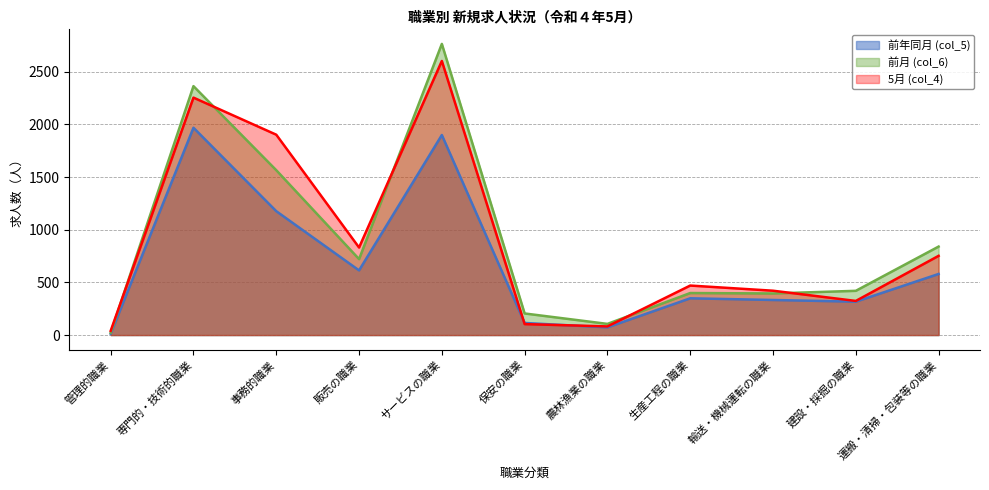

What is the label of the 11th point from the left?

運搬・清掃・包装等の職業